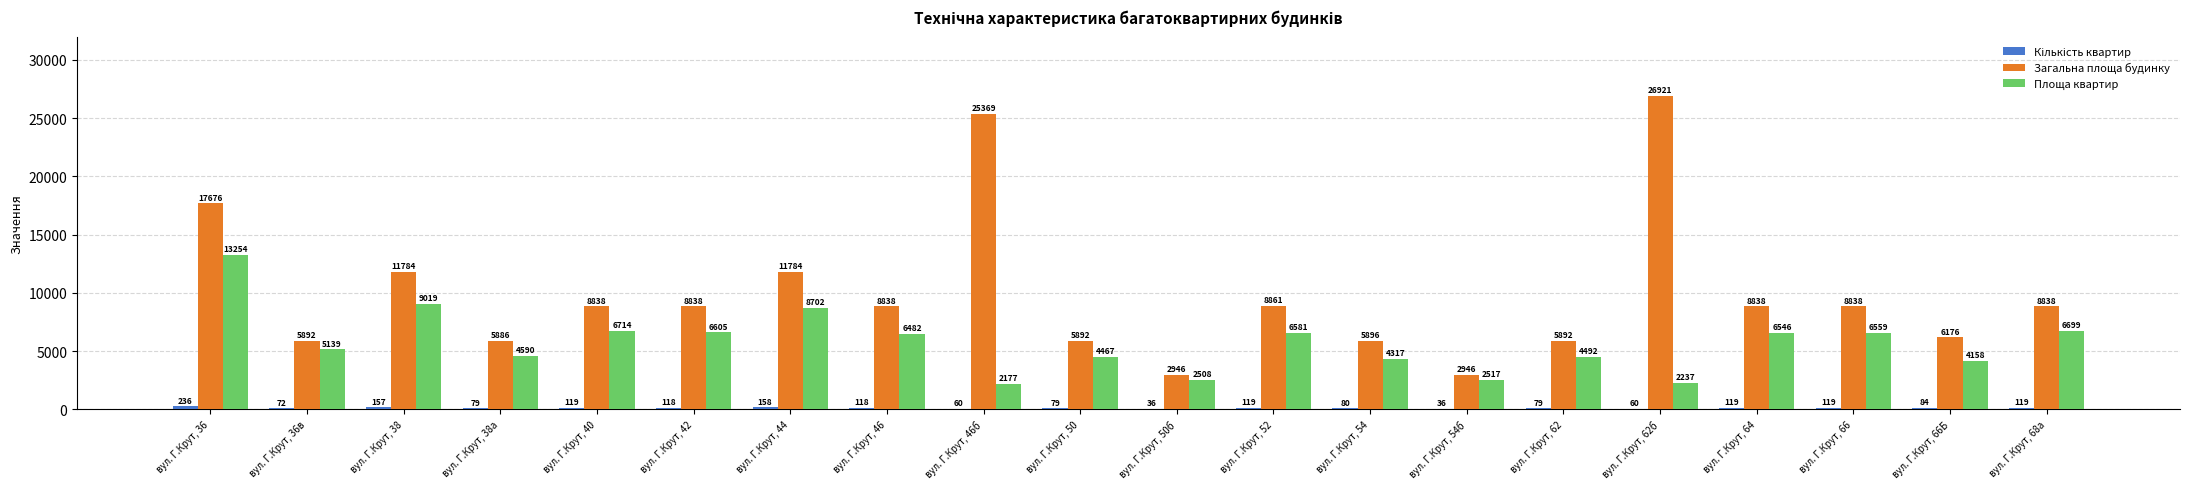

Between вул. Г.Крут, 62 and вул. Г.Крут, 62б, which series saw the biggest shift?

Загальна площа будинку